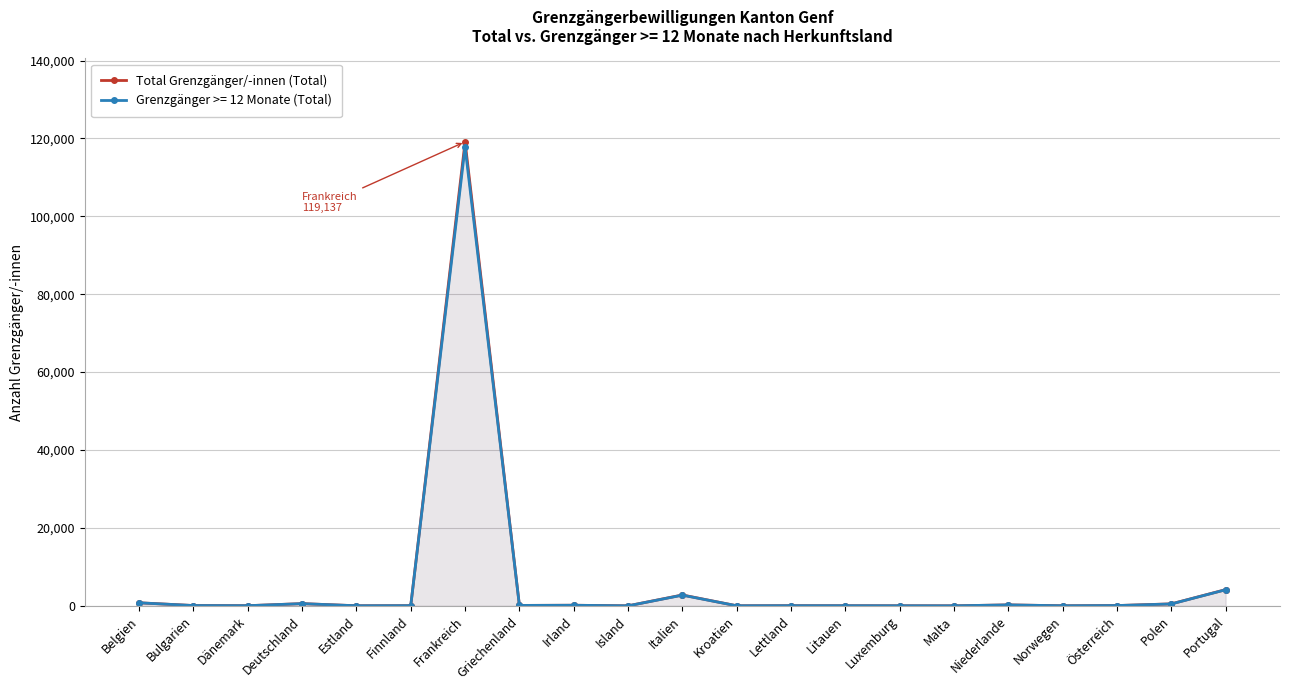

Is it true that the value at Norwegen is 21?

True